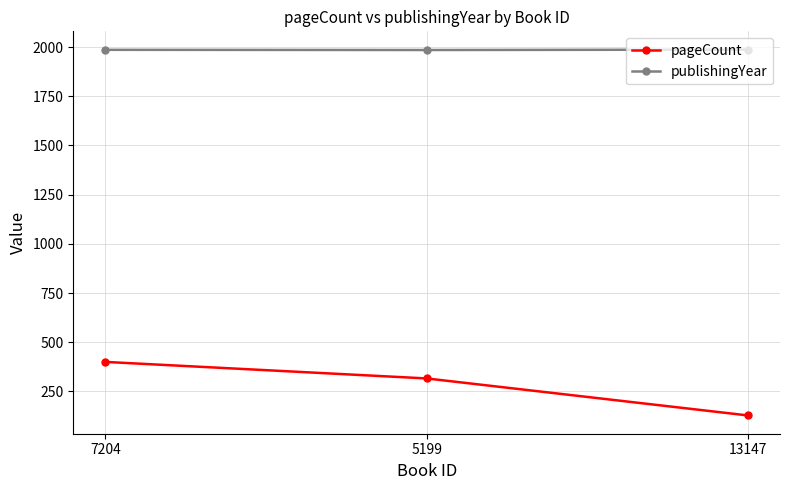

How many lines are shown in the chart?

2